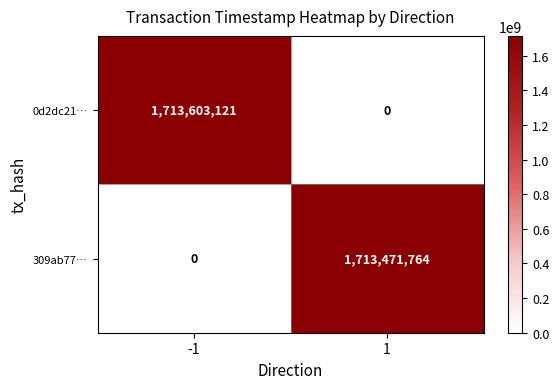

Count the number of data series in this chart.

2